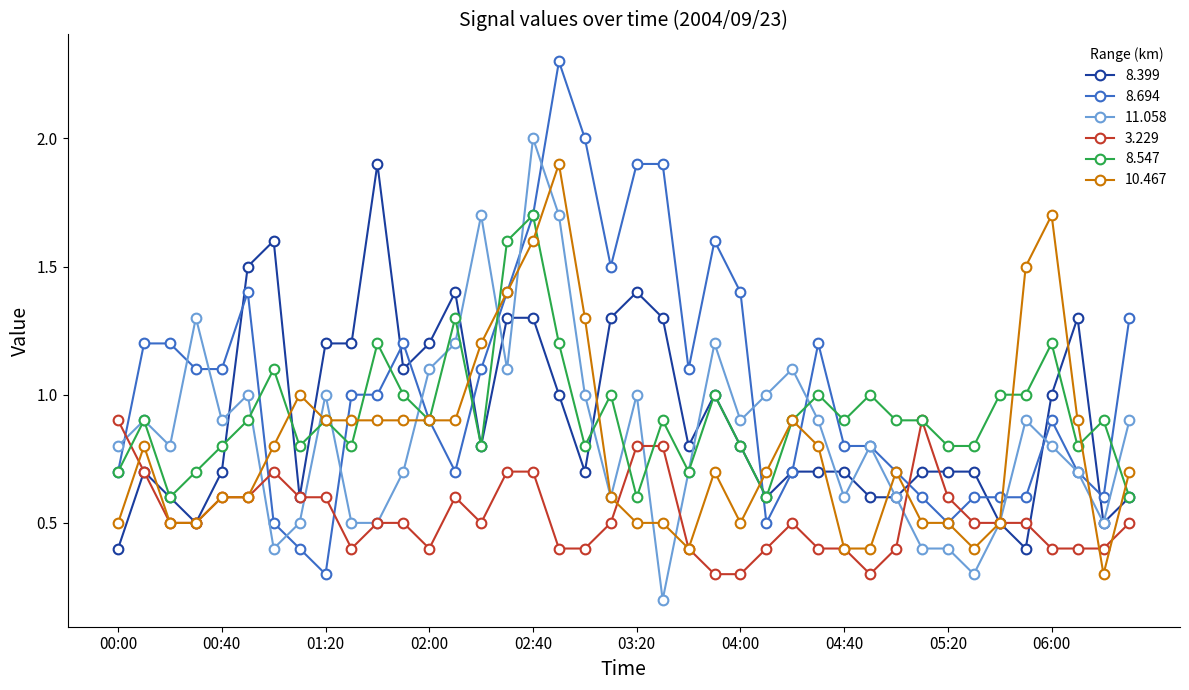

True or false: 8.399 and 3.229 intersect in this chart.

True